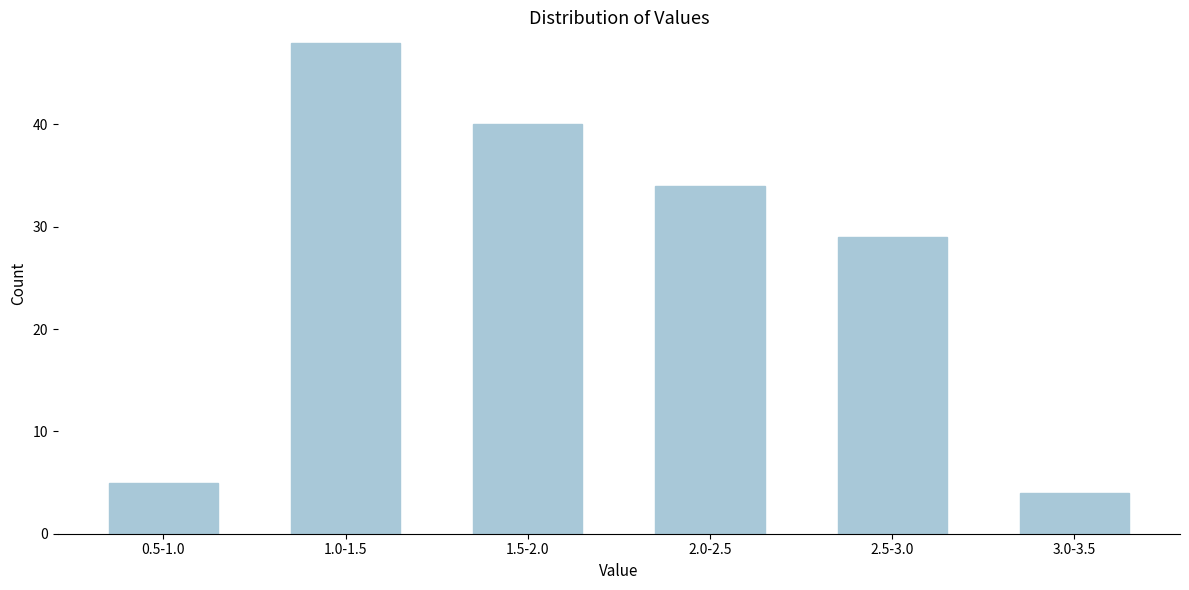

Reading right to left, what are all the values shown in this chart?

3.0-3.5=4	2.5-3.0=29	2.0-2.5=34	1.5-2.0=40	1.0-1.5=48	0.5-1.0=5